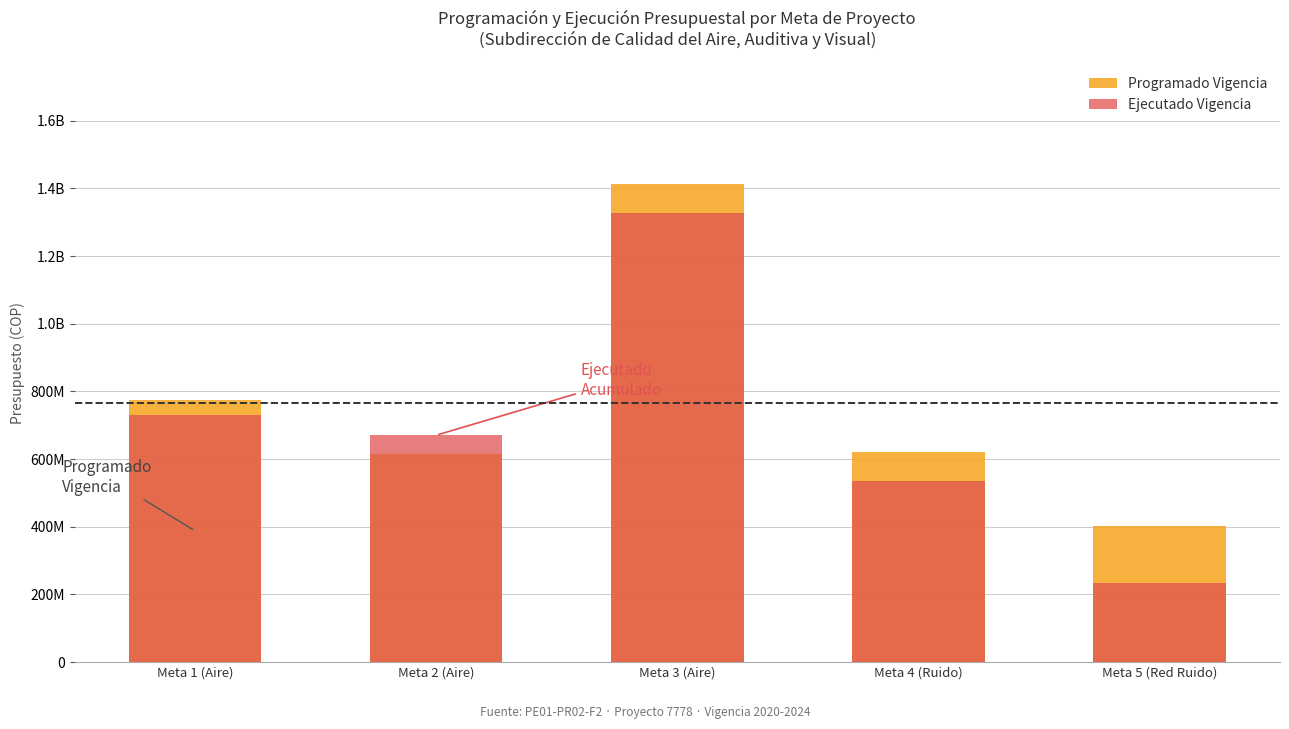

Reading right to left, list all the values displayed in this chart.

Programado Vigencia: Meta 5 (Red Ruido)=403410000	Meta 4 (Ruido)=621054131	Meta 3 (Aire)=1412790000	Meta 2 (Aire)=613840322	Meta 1 (Aire)=775545944
Ejecutado Vigencia: Meta 5 (Red Ruido)=232617000	Meta 4 (Ruido)=535986131	Meta 3 (Aire)=1326141063	Meta 2 (Aire)=670473105	Meta 1 (Aire)=731213017